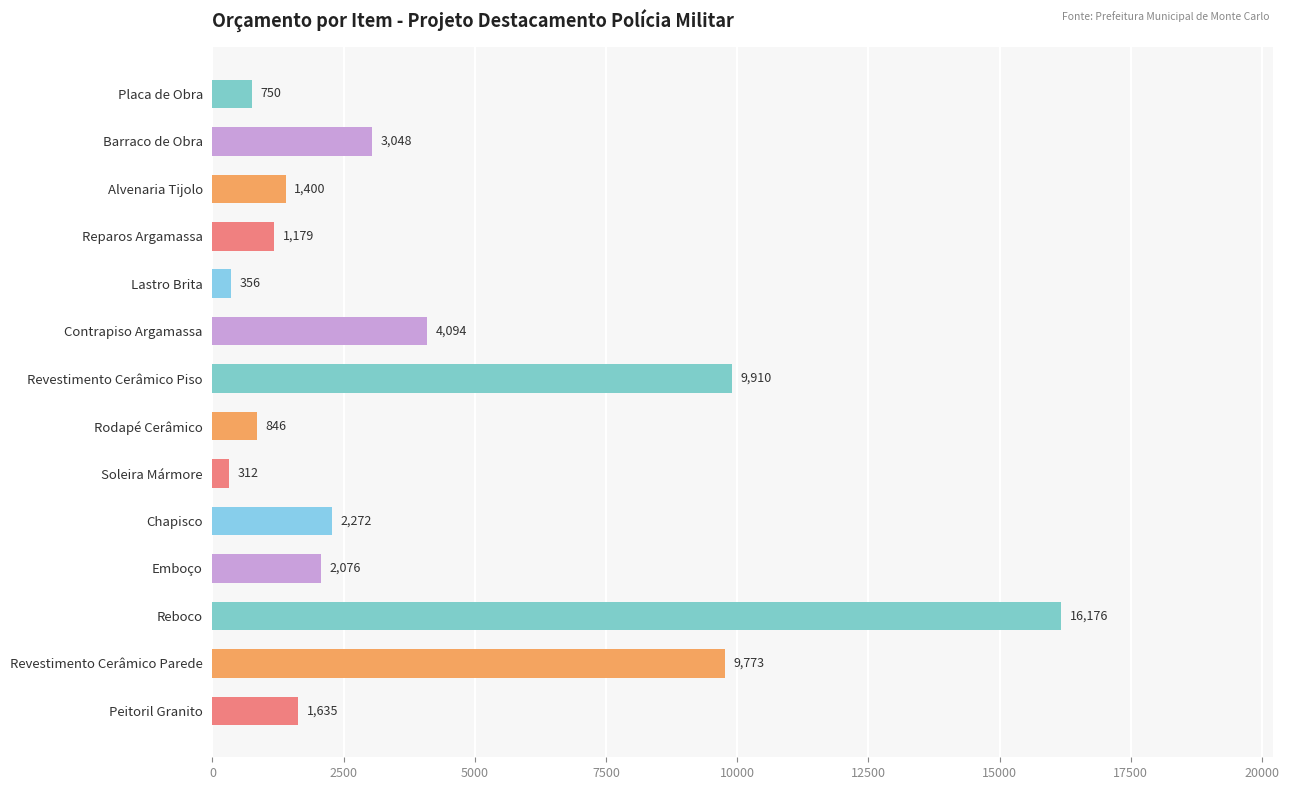

At which label is the value closest to 8243?

Revestimento Cerâmico Parede